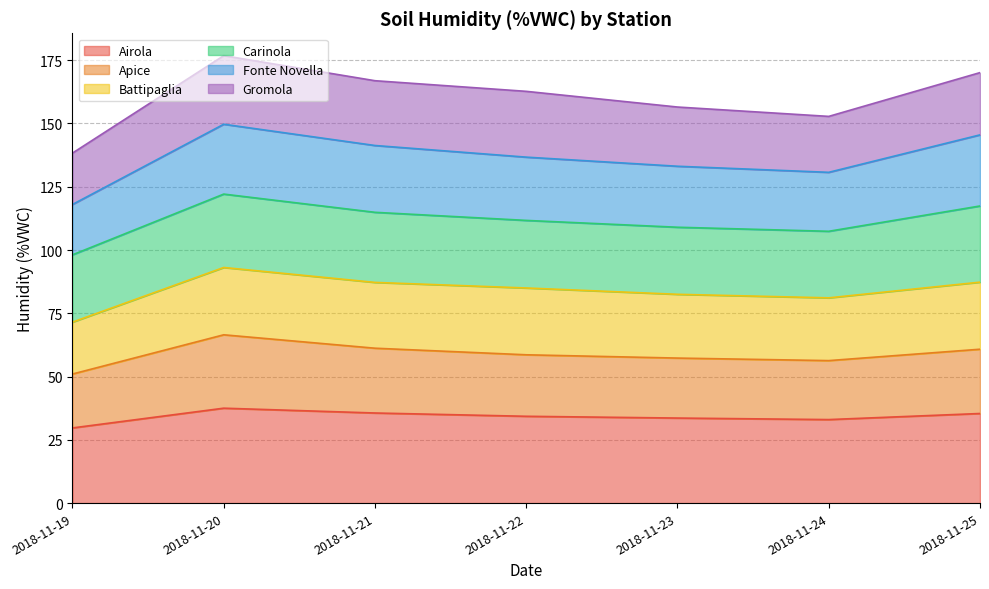

Does the chart have visible grid lines?

Yes